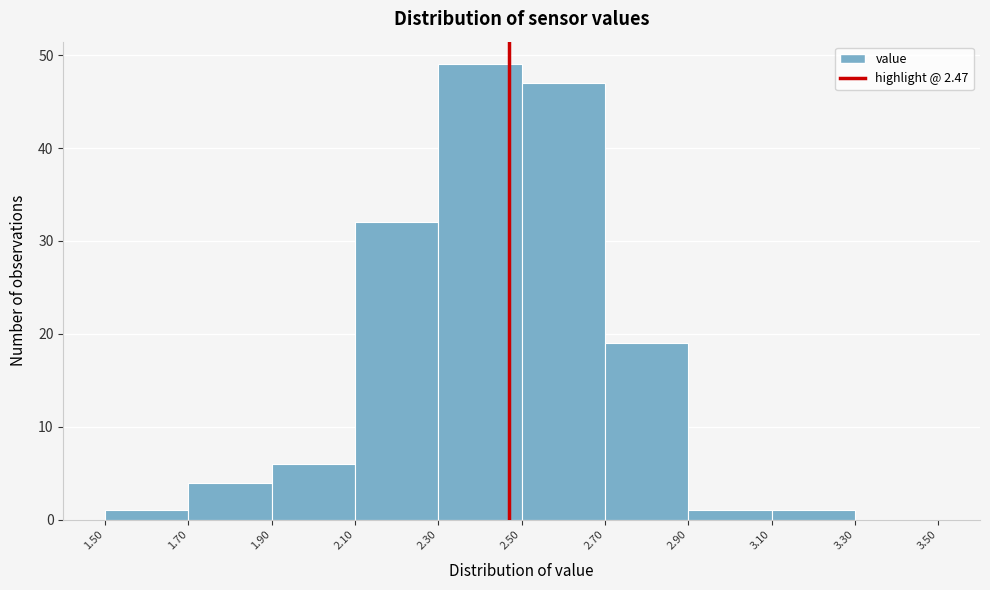

Reading left to right, list every bar in this chart as the range it spans on the x-axis followed by its height. The values are not printed on the chart, so give them approximately, as read against the axis.

1.50 to 1.70: 1
1.70 to 1.90: 4
1.90 to 2.10: 6
2.10 to 2.30: 32
2.30 to 2.50: 49
2.50 to 2.70: 47
2.70 to 2.90: 19
2.90 to 3.10: 1
3.10 to 3.30: 1
3.30 to 3.50: 0